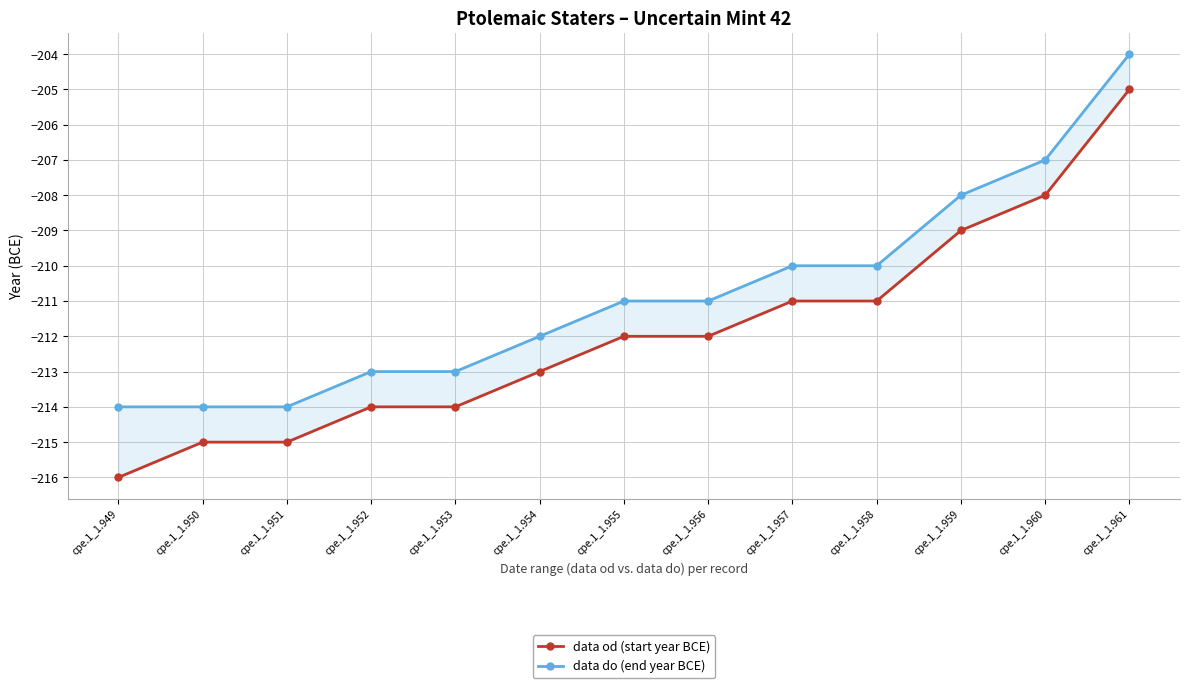

Is this an area chart (filled region under the line)?

No